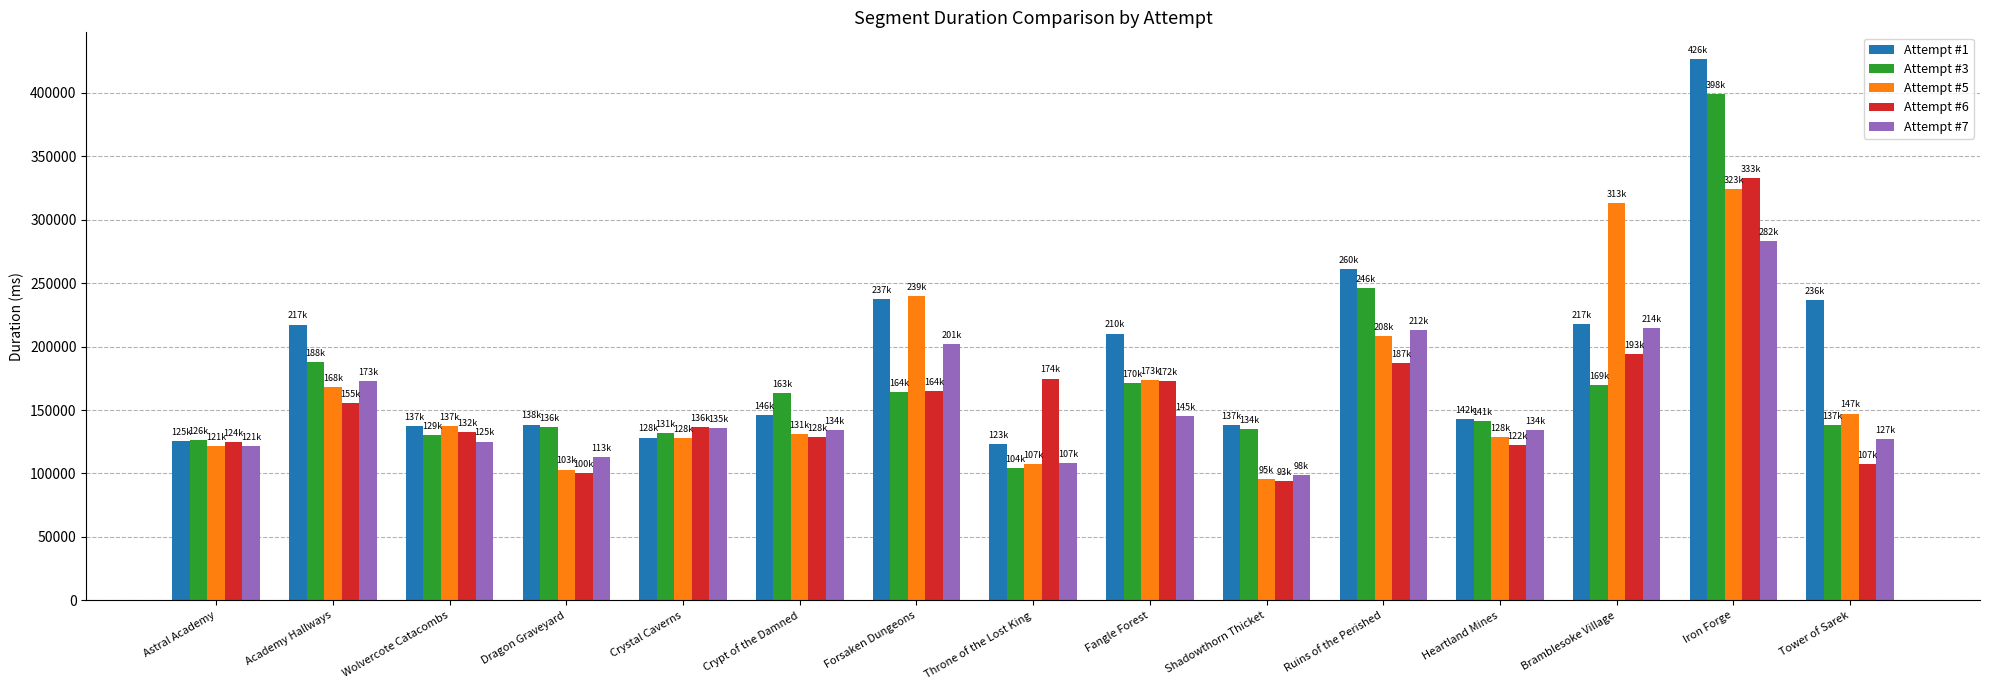

What is the value of the Attempt #5 bar at the 9th from the left?

173283